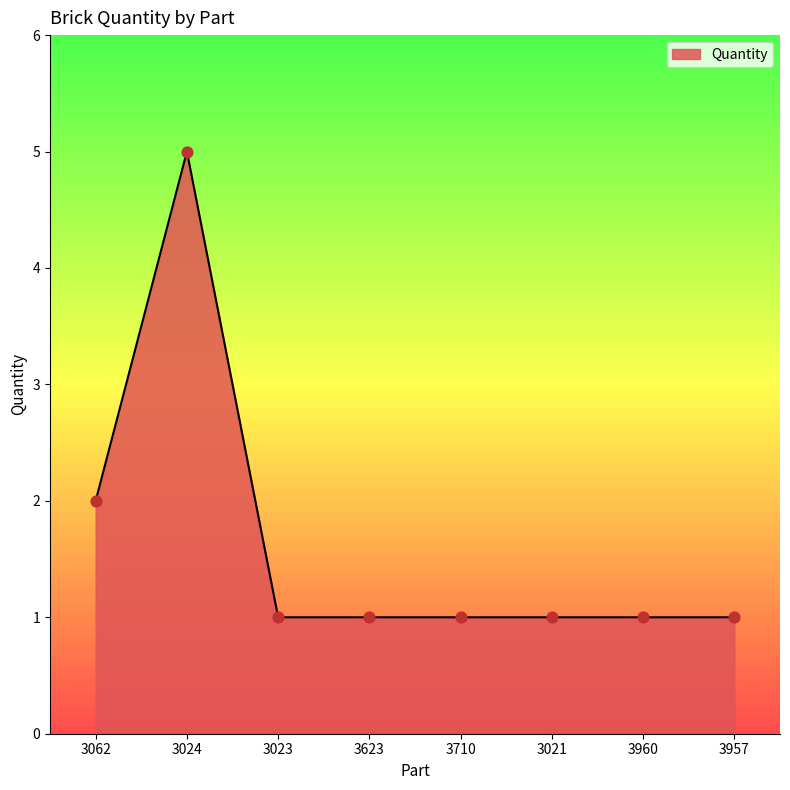

Between 3960 and 3062, which is larger?

3062